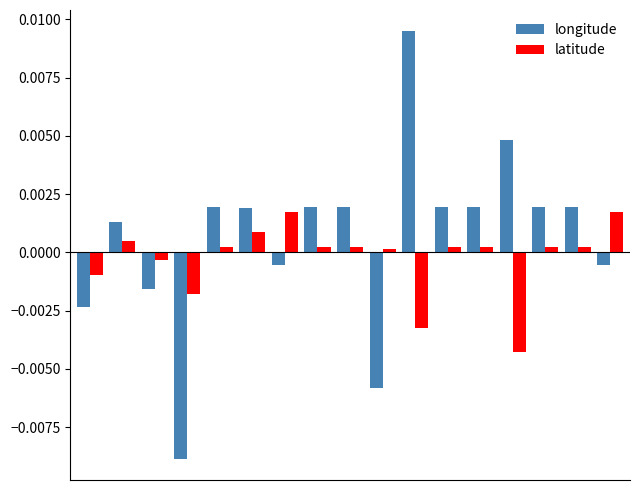

Which series has the largest range (max minus min)?

longitude